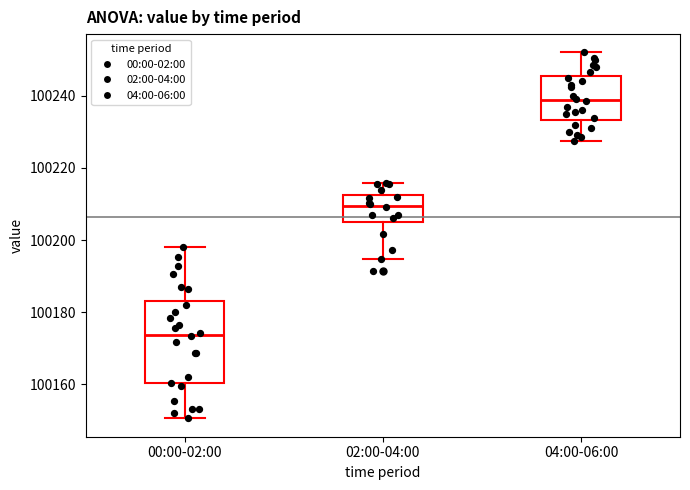

Reading left to right, transcribe this box plot: for each box, give where its median line is, the range the box spans, and where its two whiskers end, as read against the y-axis. The values are not printed on the chart, so give them approximately, as read against the axis.

00:00-02:00: median 100174, box 100160 to 100184, whiskers 100150 to 100198
02:00-04:00: median 100210, box 100204 to 100212, whiskers 100194 to 100216
04:00-06:00: median 100238, box 100234 to 100246, whiskers 100228 to 100252